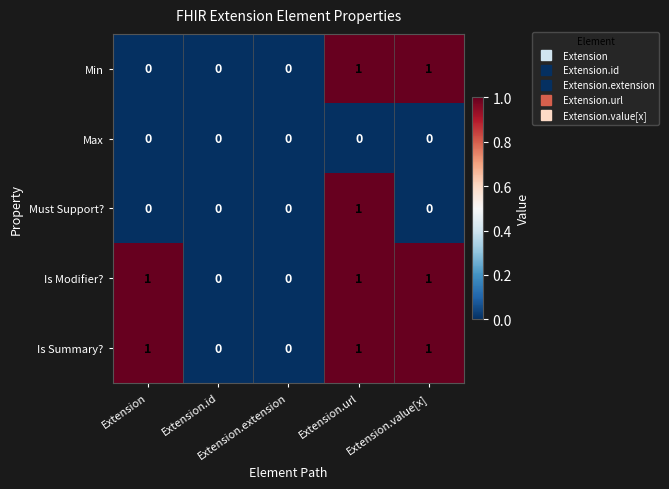

How many Min values are between 0 and 1?

5